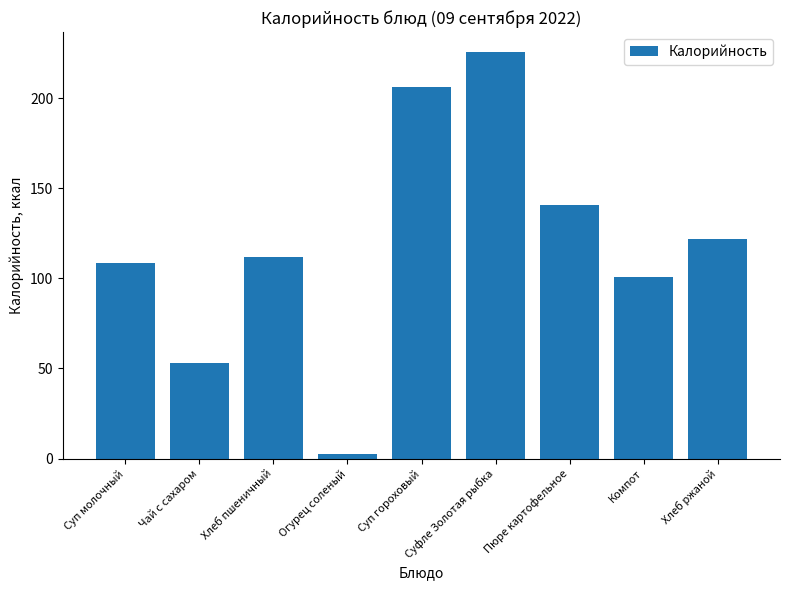

What is the maximum value shown in the chart?

225.6